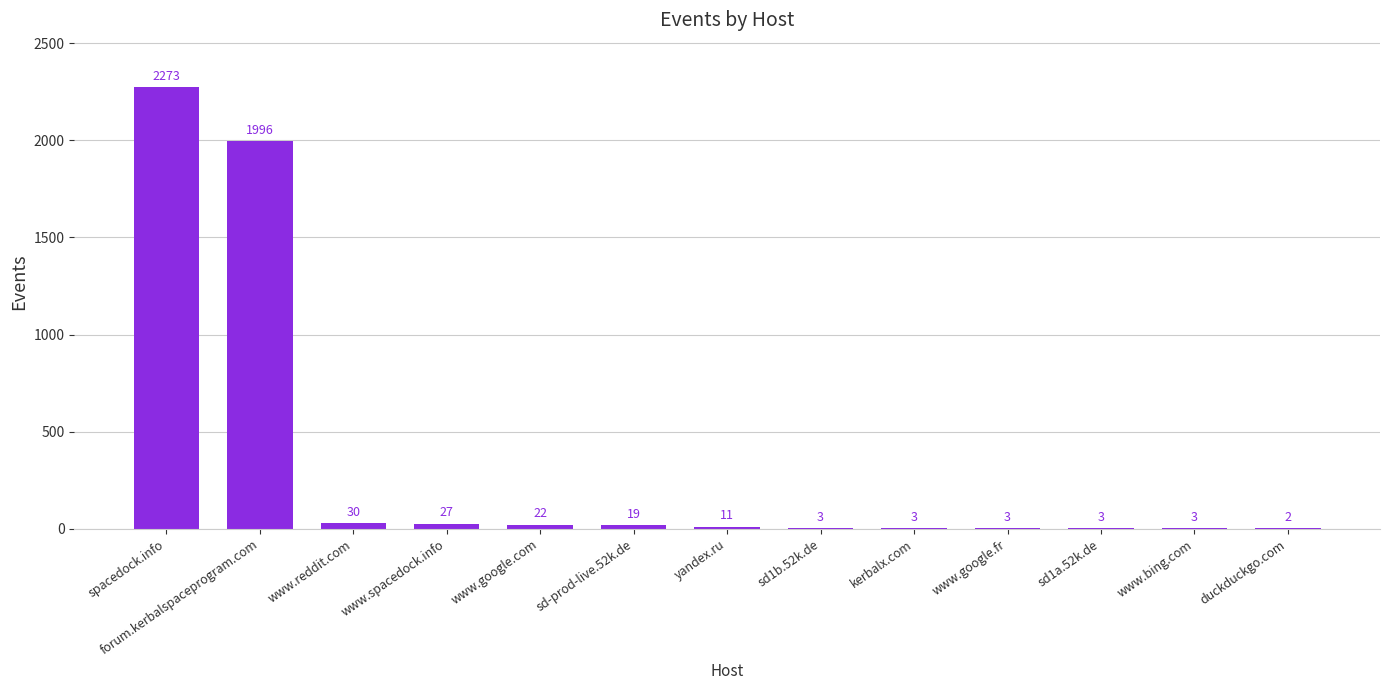

Reading left to right, list all the values displayed in this chart.

spacedock.info=2273	forum.kerbalspaceprogram.com=1996	www.reddit.com=30	www.spacedock.info=27	www.google.com=22	sd-prod-live.52k.de=19	yandex.ru=11	sd1b.52k.de=3	kerbalx.com=3	www.google.fr=3	sd1a.52k.de=3	www.bing.com=3	duckduckgo.com=2